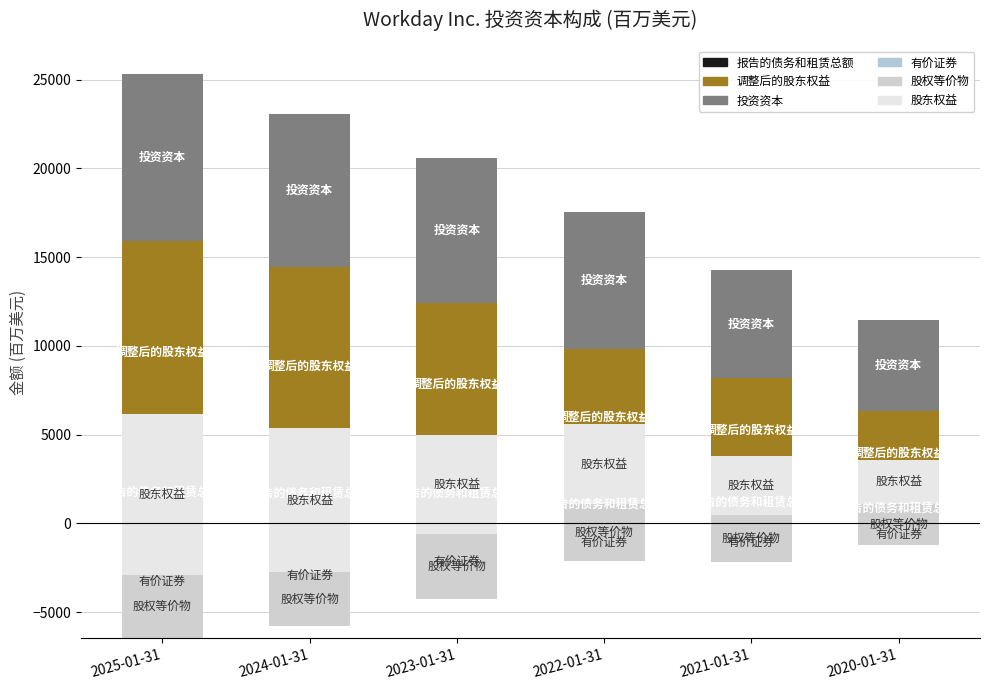

Is it true that 调整后的股东权益 equals 2458 at 2022-01-31?

False